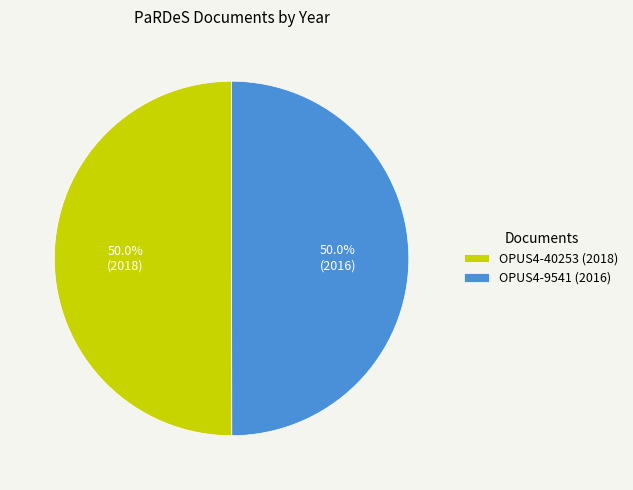

What percentage do OPUS4-9541 (2016) and OPUS4-40253 (2018) together represent?

100.0%